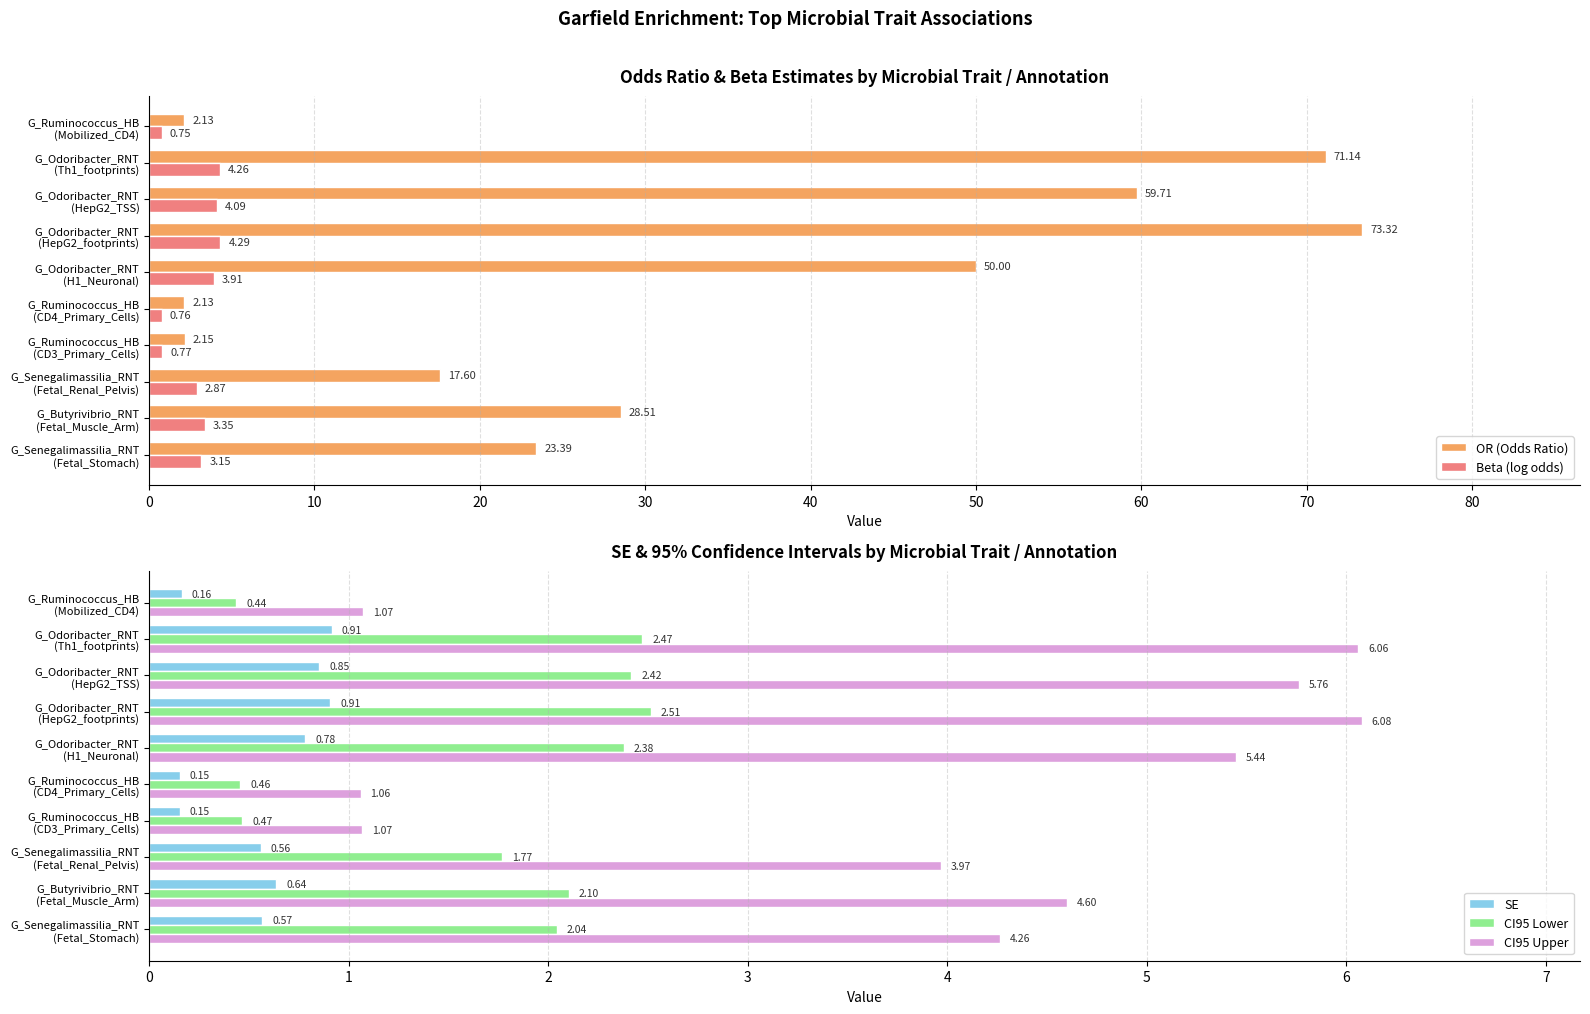

What is the difference between the maximum and minimum values in the OR (Odds Ratio) series?

71.2